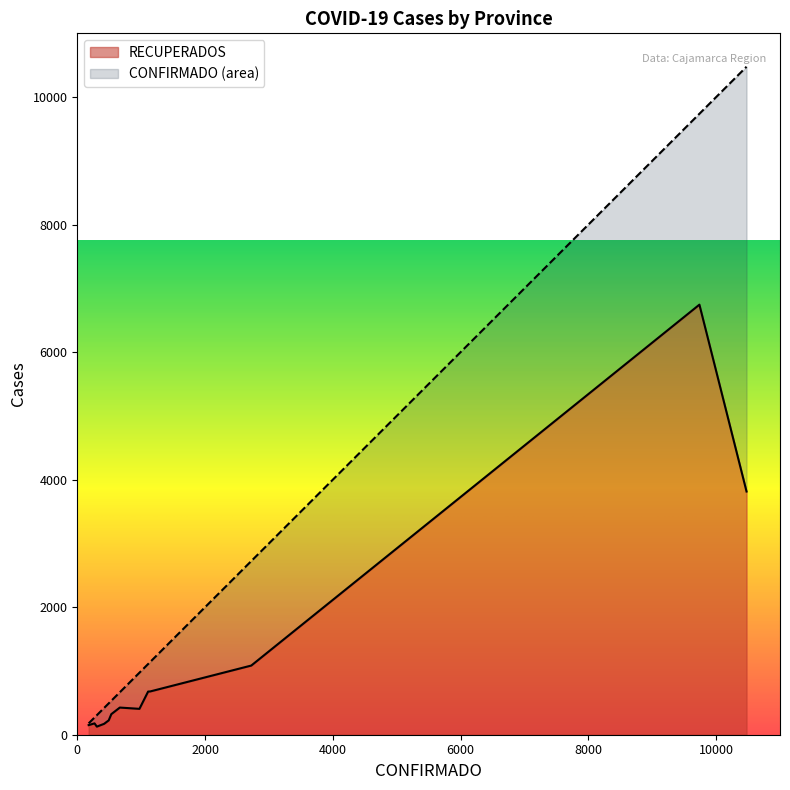

True or false: CONFIRMADO and RECUPERADOS intersect in this chart.

False